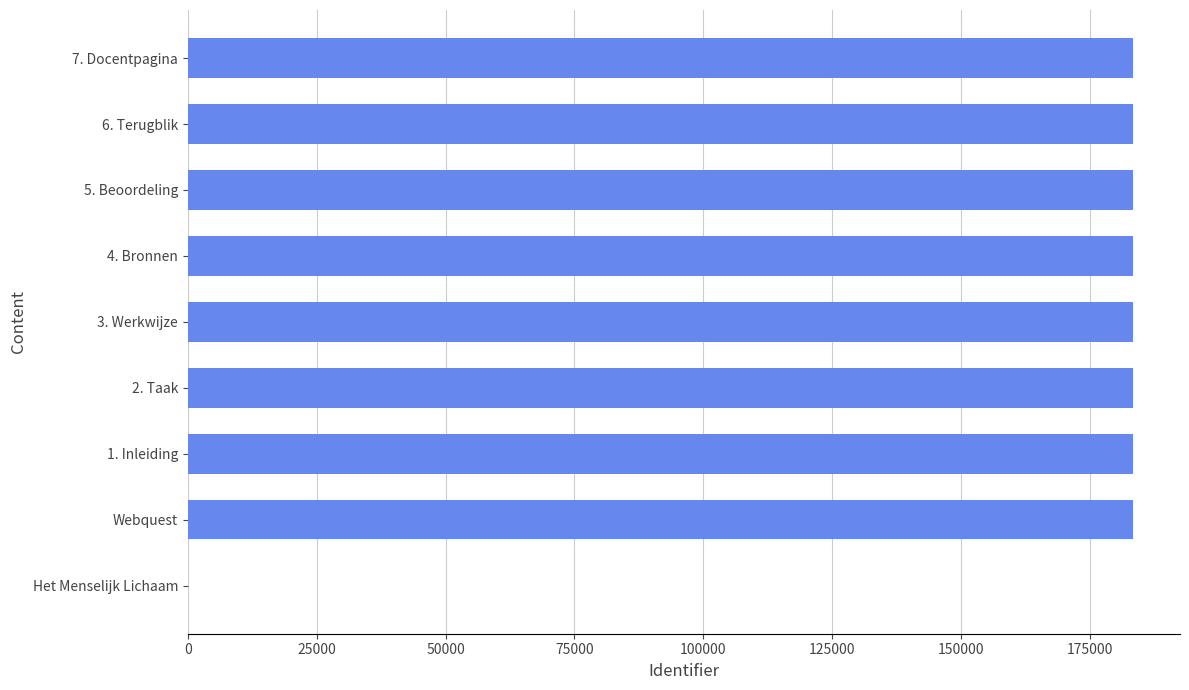

Approximately how many times larger is the value at 3. Werkwijze compared to Webquest?

1.0